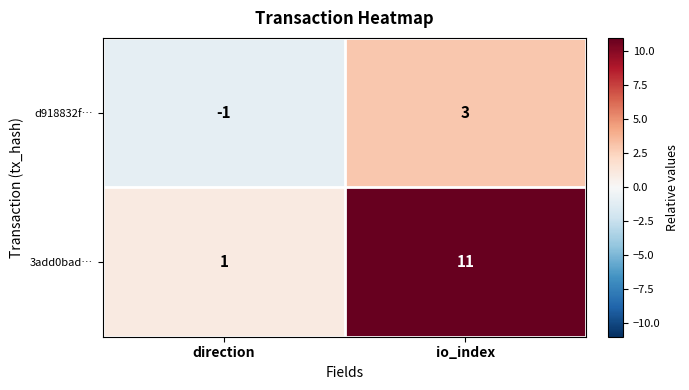

Count the number of categories in the chart.

2